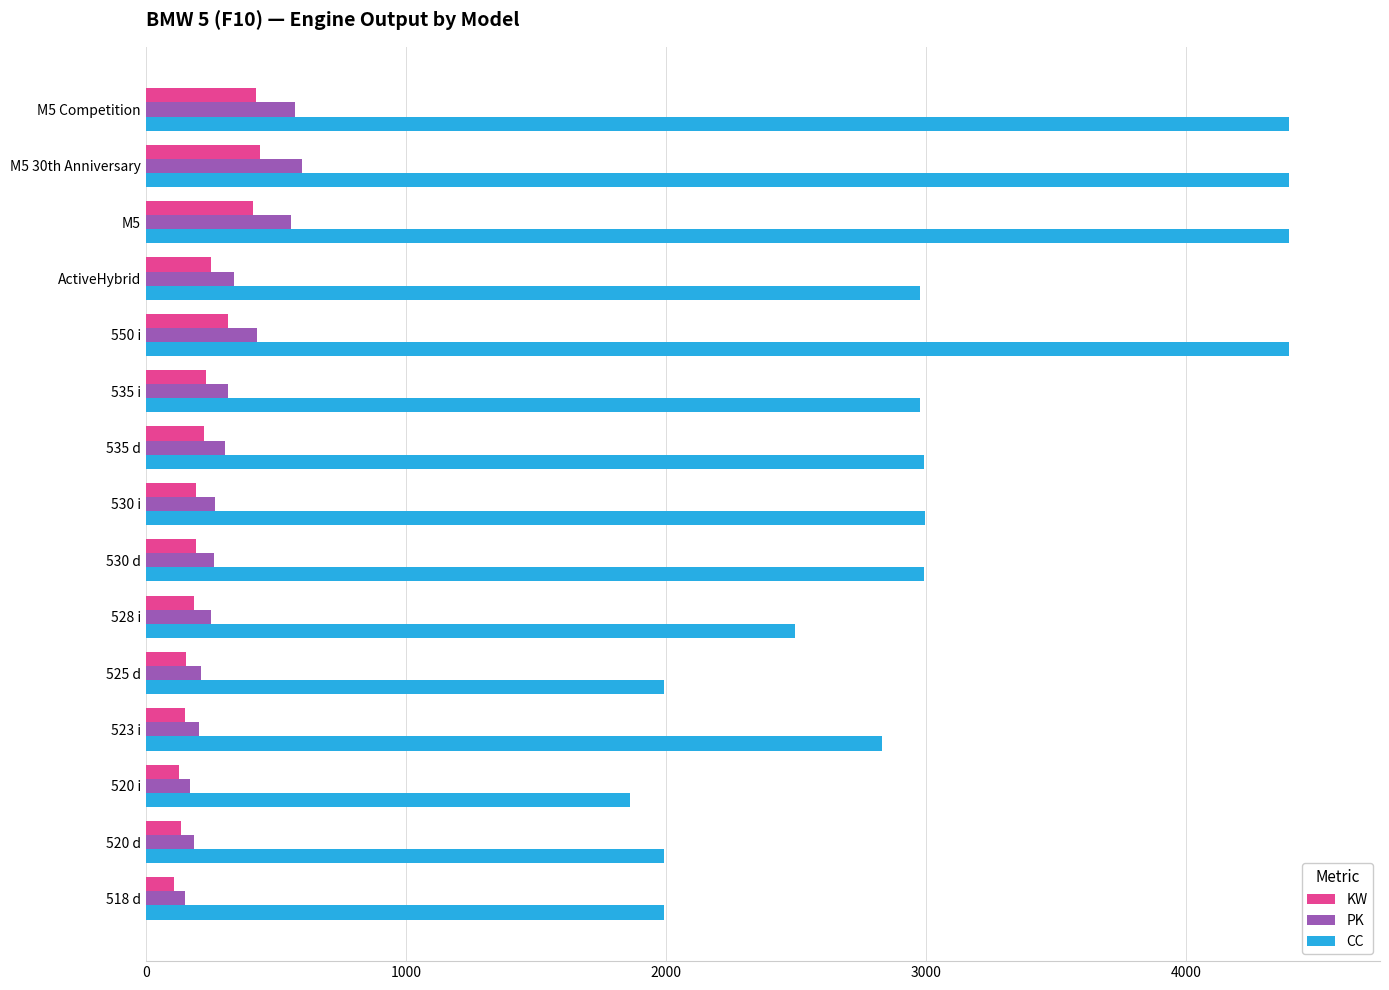

What is the difference between the maximum and minimum values in the CC series?

2533